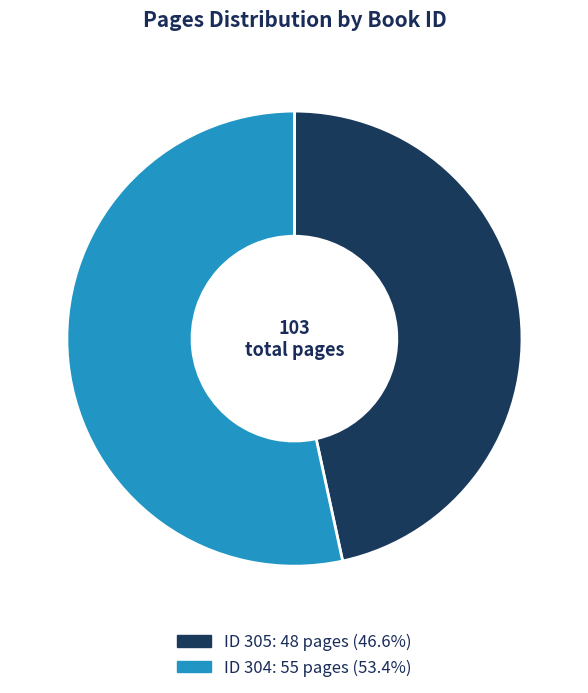

Does any single category account for the majority?

Yes